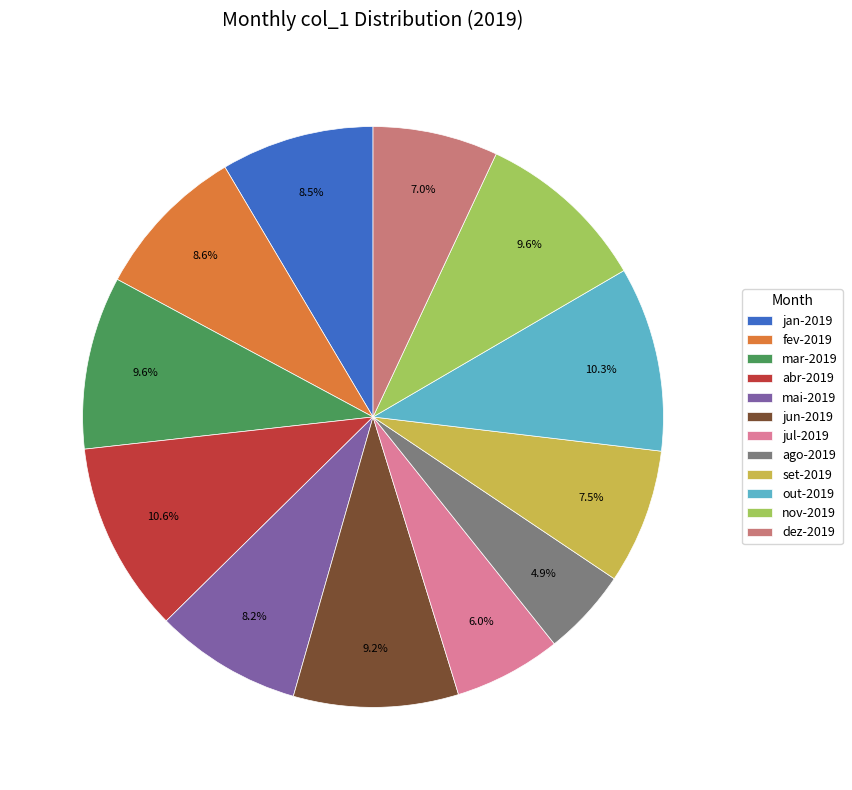

Is set-2019 the majority of the pie?

No